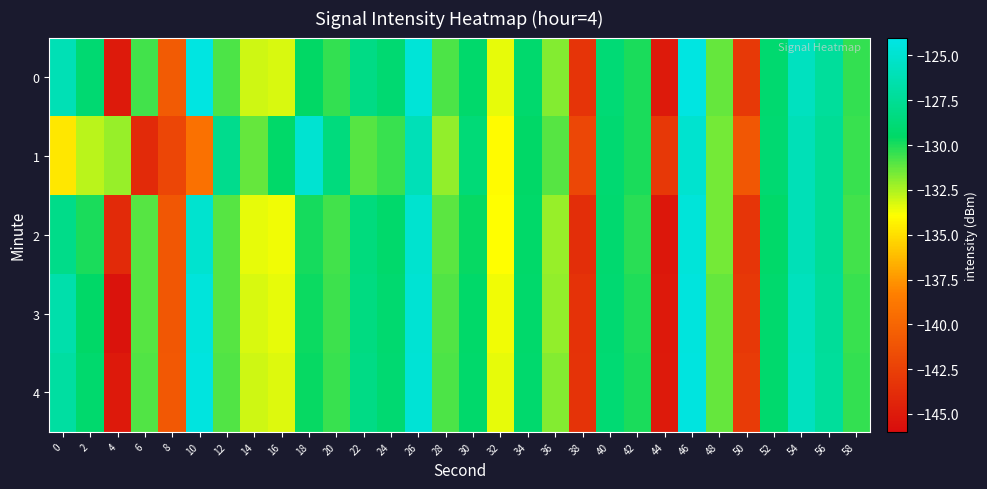

List the series in order of their peak value, lowest first.

1, 2, 3, 4, 0